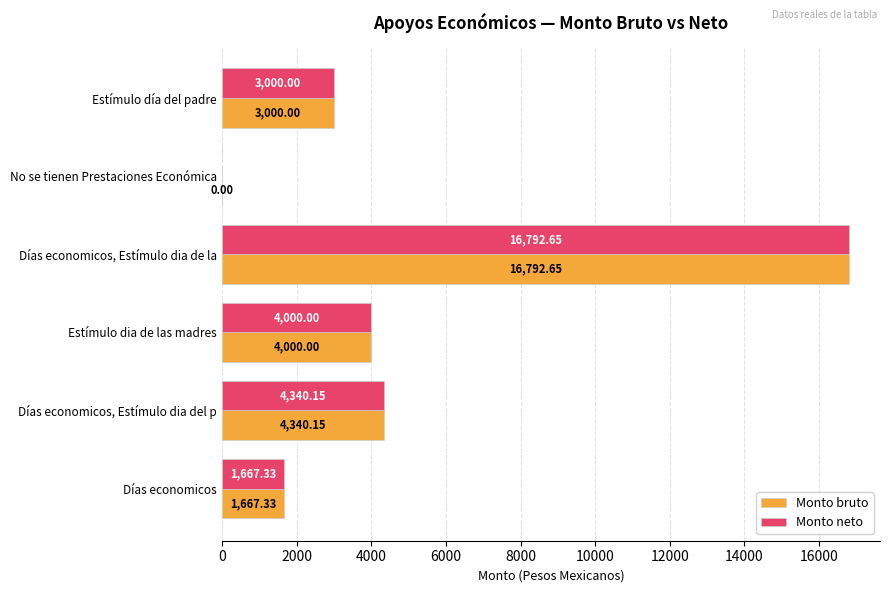

Where is Monto bruto nearest to the value 8396?

Días economicos, Estímulo dia del p